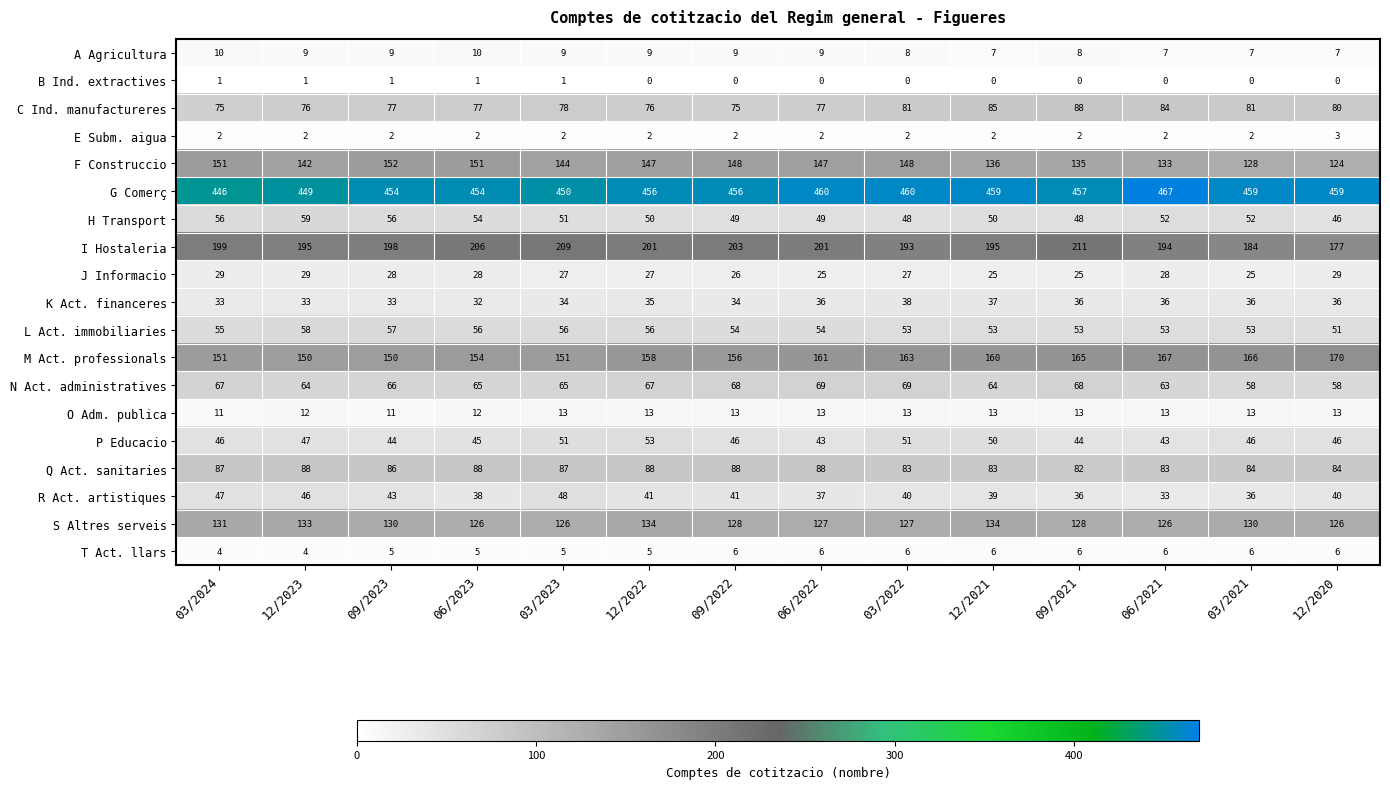

What is the difference between the maximum and minimum values in the Q Act. sanitaries series?

6